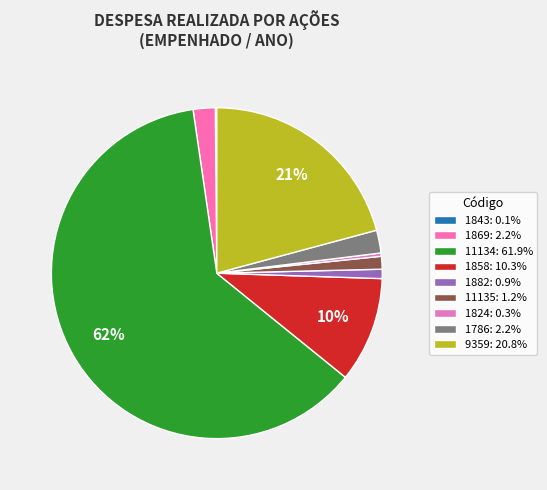

Which category has the biggest portion of the pie?

11134